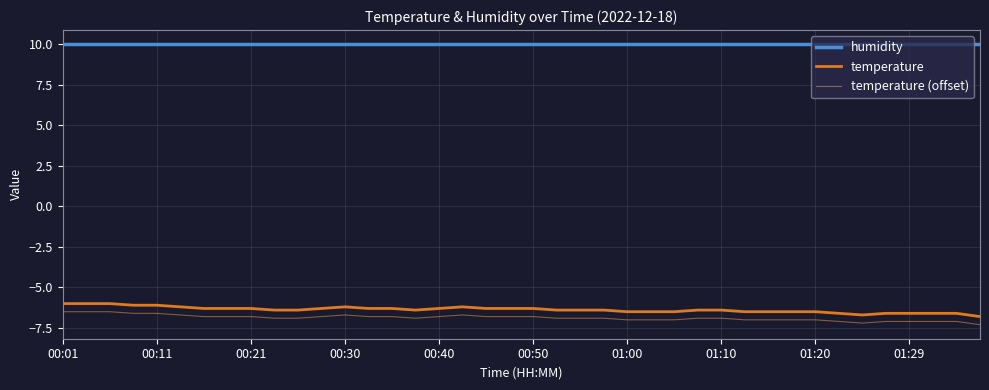

How many lines are shown in the chart?

3